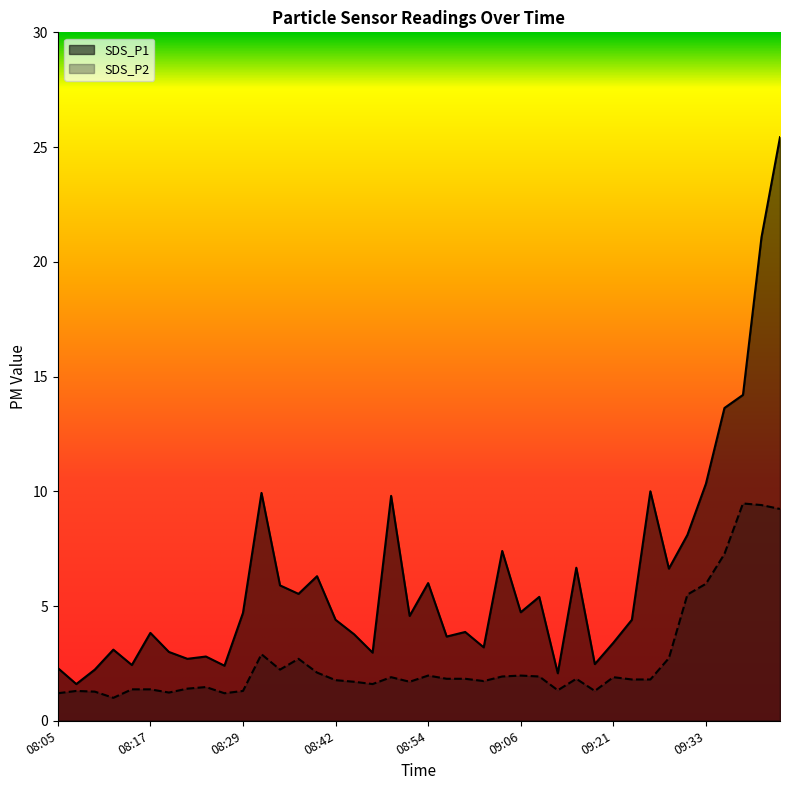

Is the value of SDS_P2 at 09:38 greater than the value of SDS_P1 at 08:05?

Yes